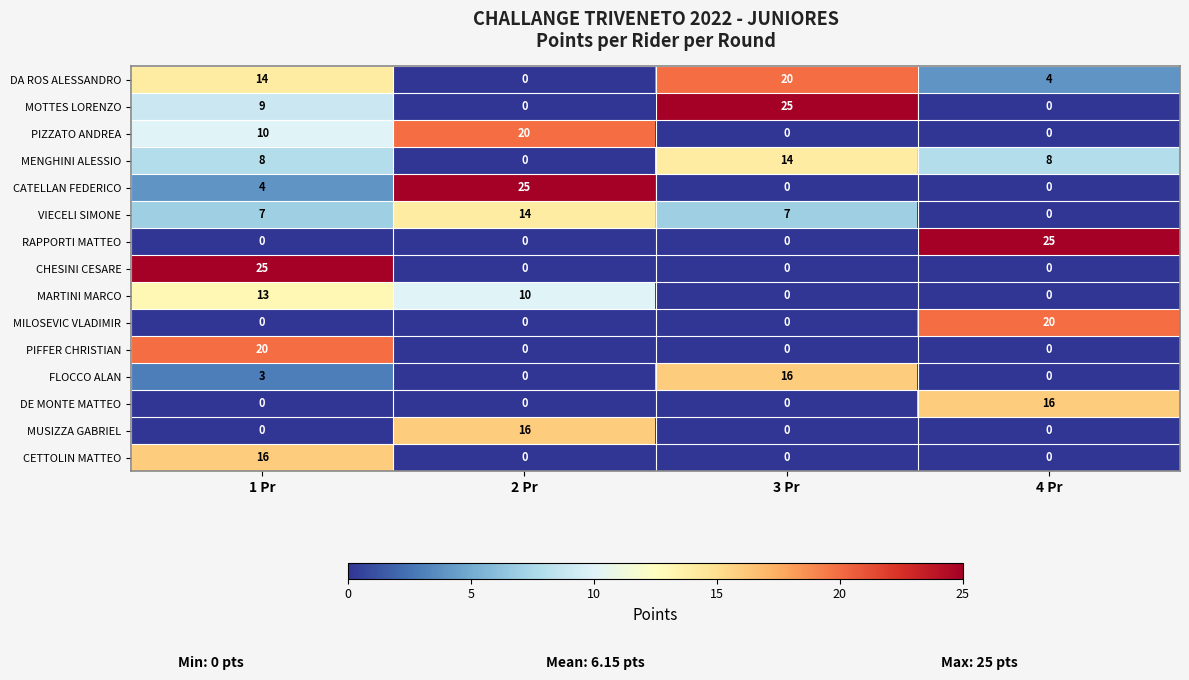

What is the difference between the highest and lowest values at 3 Pr?

25